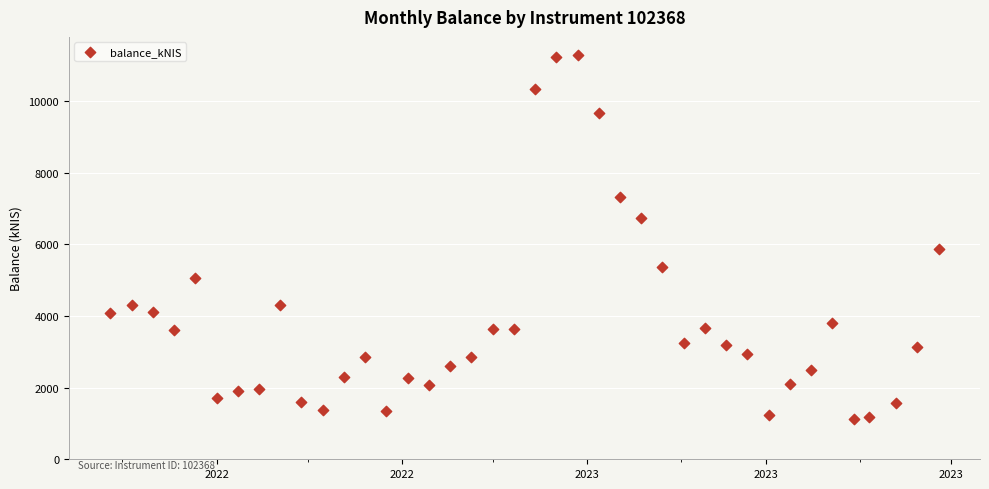

What Y value in the scatter plot is closest to 6212?

5882.2